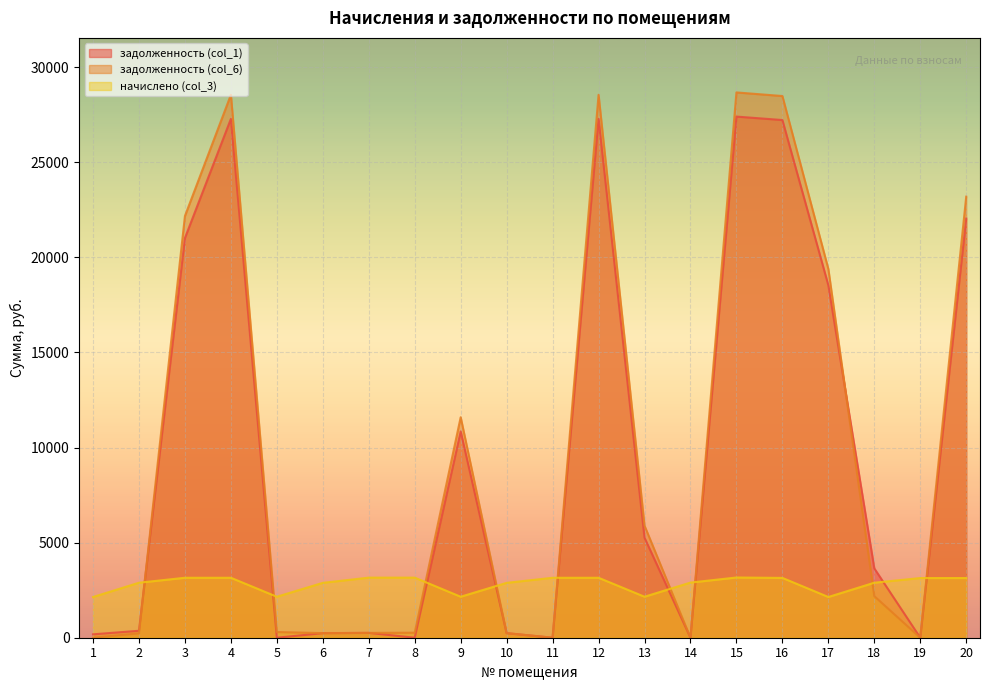

List the labels in order of начислено (col_3) value, smallest first.

1, 17, 5, 9, 13, 6, 10, 2, 18, 14, 19, 20, 16, 3, 4, 11, 12, 7, 8, 15